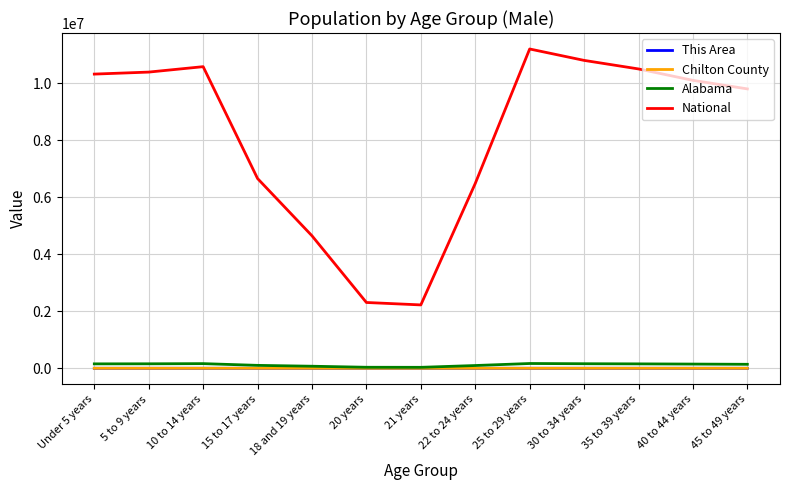

Which series has the largest total across all categories?

National